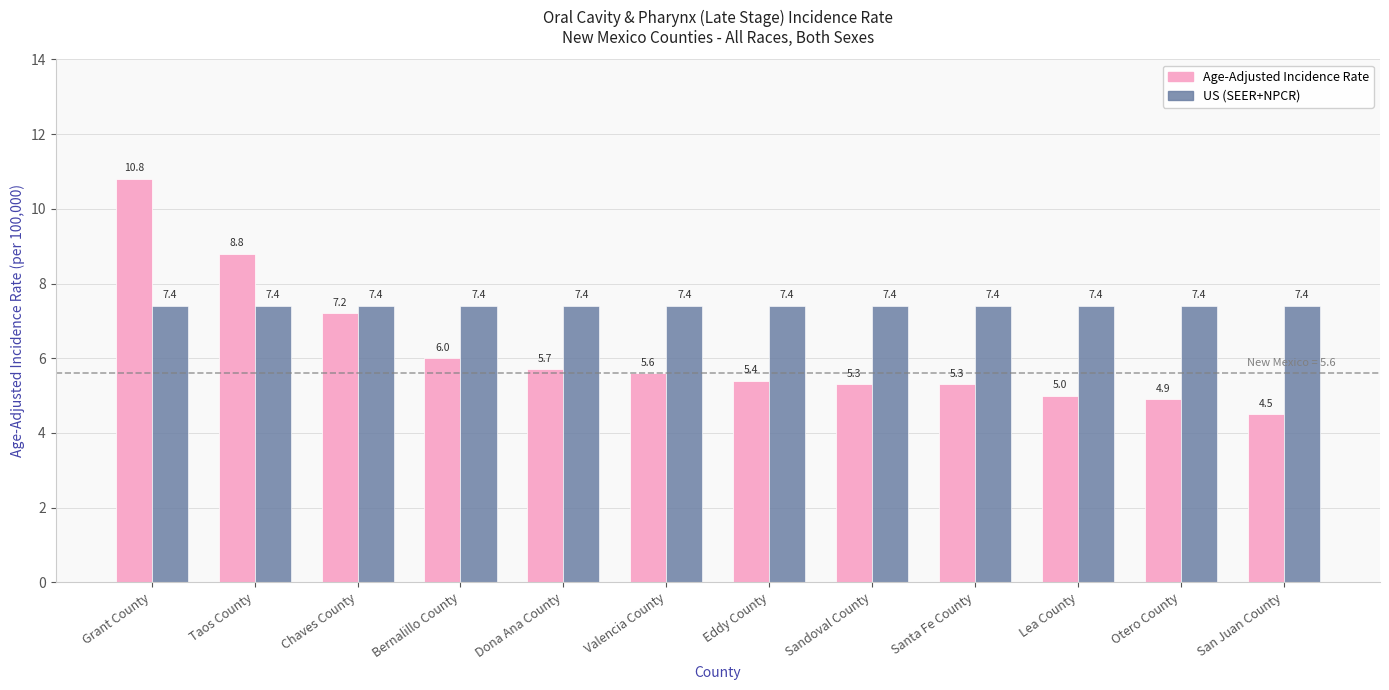

At how many categories does at least one series exceed 7?

12